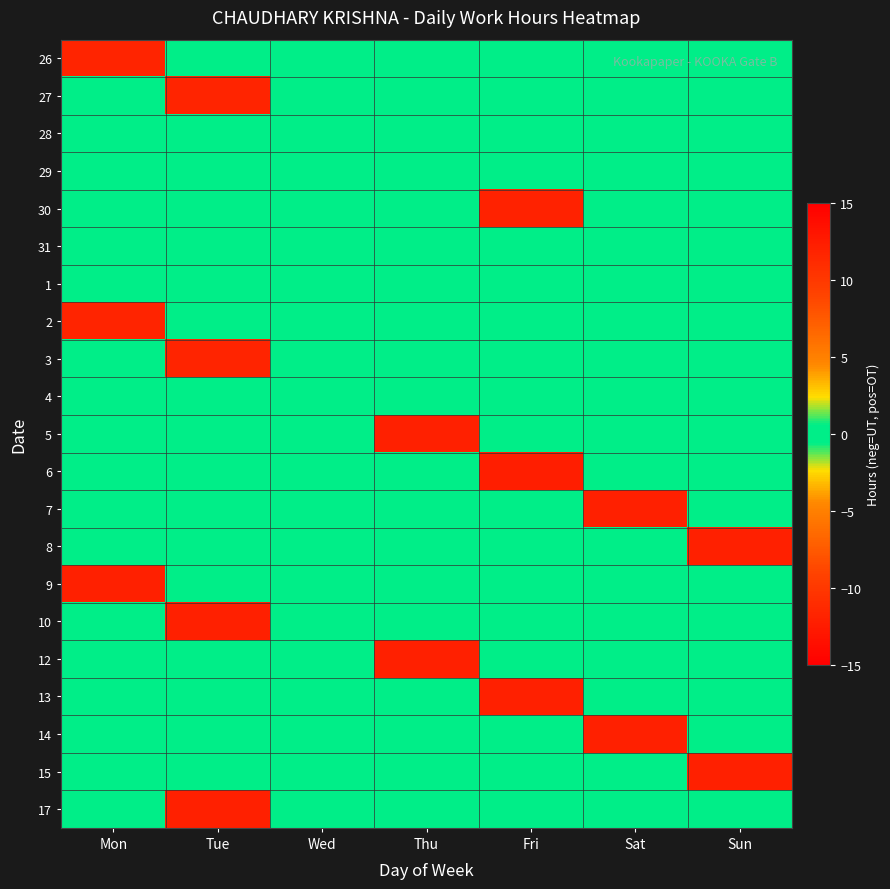

What is the smallest value displayed?

-11.9